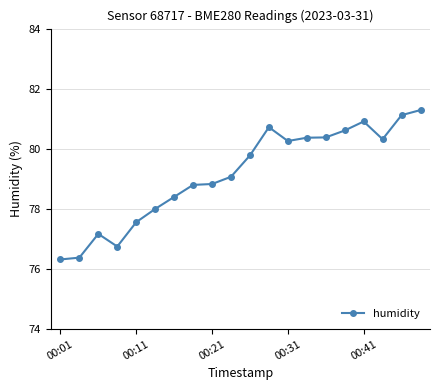

What is the maximum value shown in the chart?

81.3